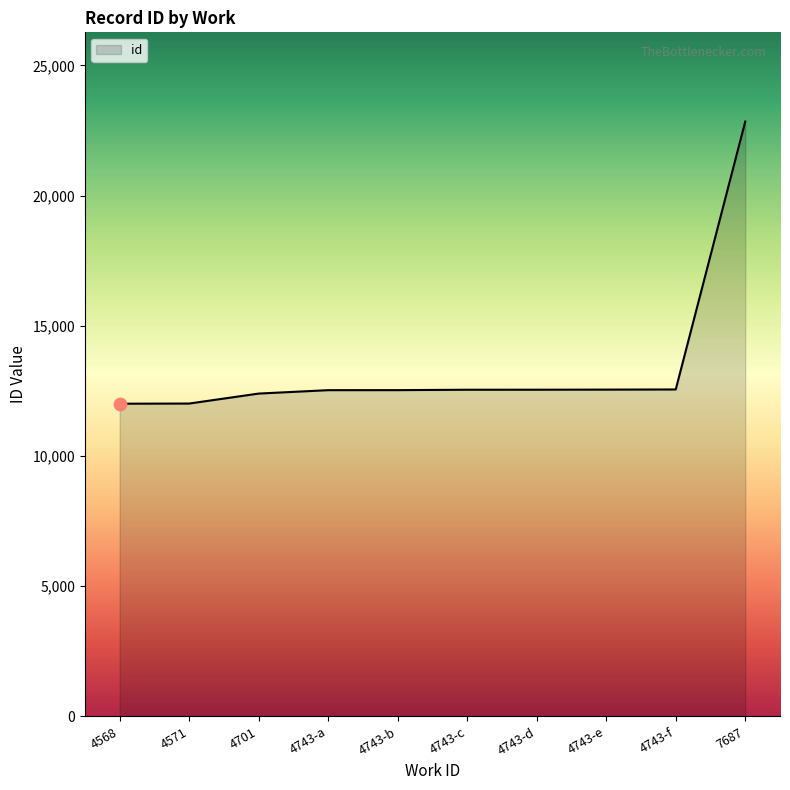

What is the change in value from 4743-f to 7687?

+10287